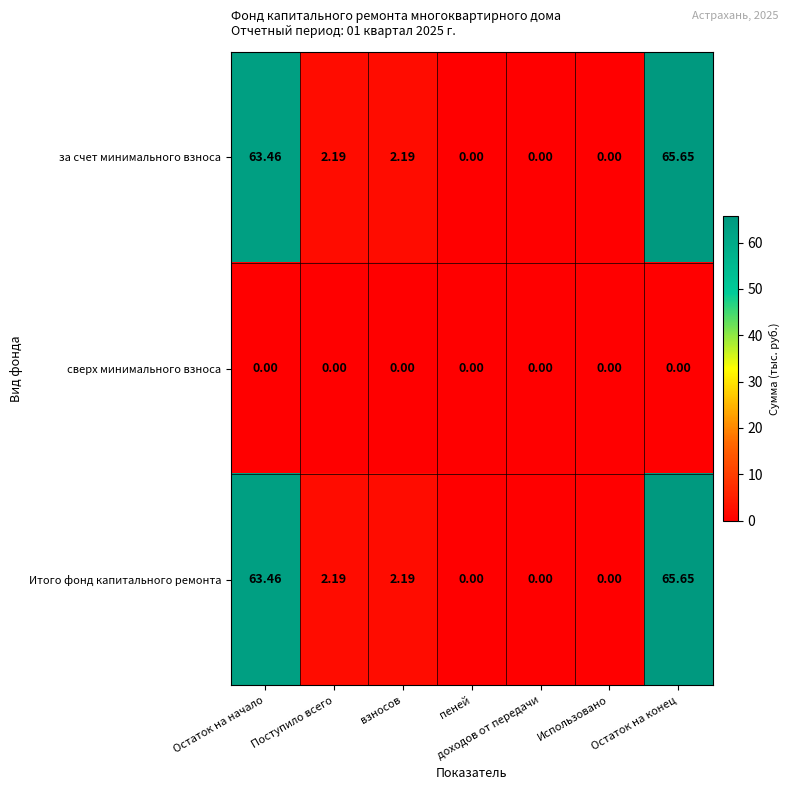

What is the difference between the highest and lowest values at Остаток на конец?

65.7